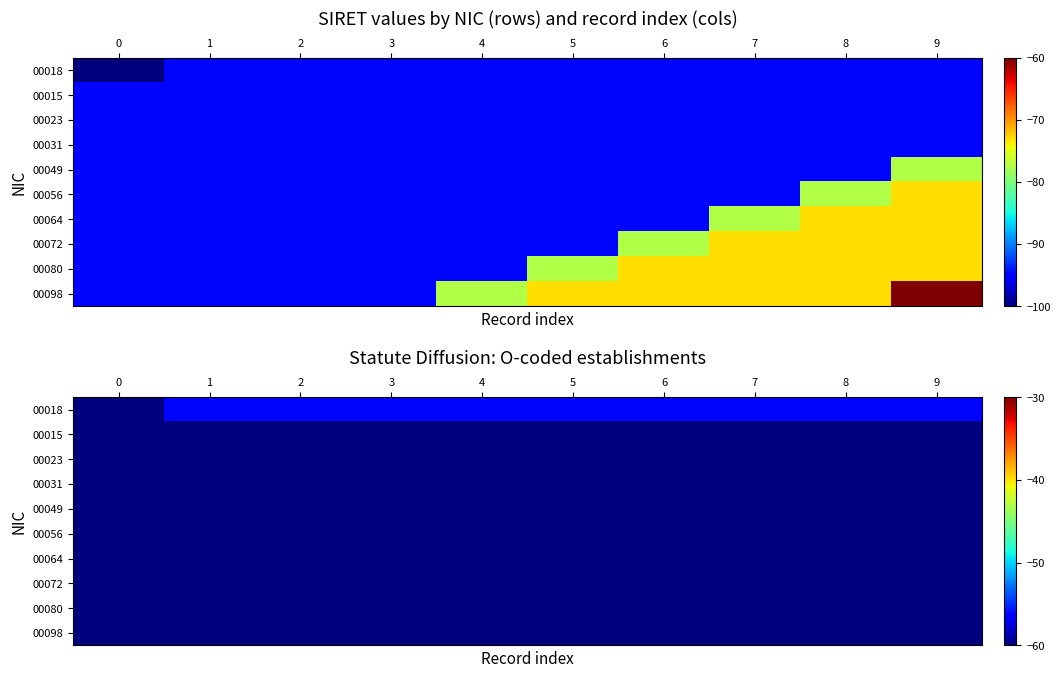

At which category is the sum across all series the highest?

9